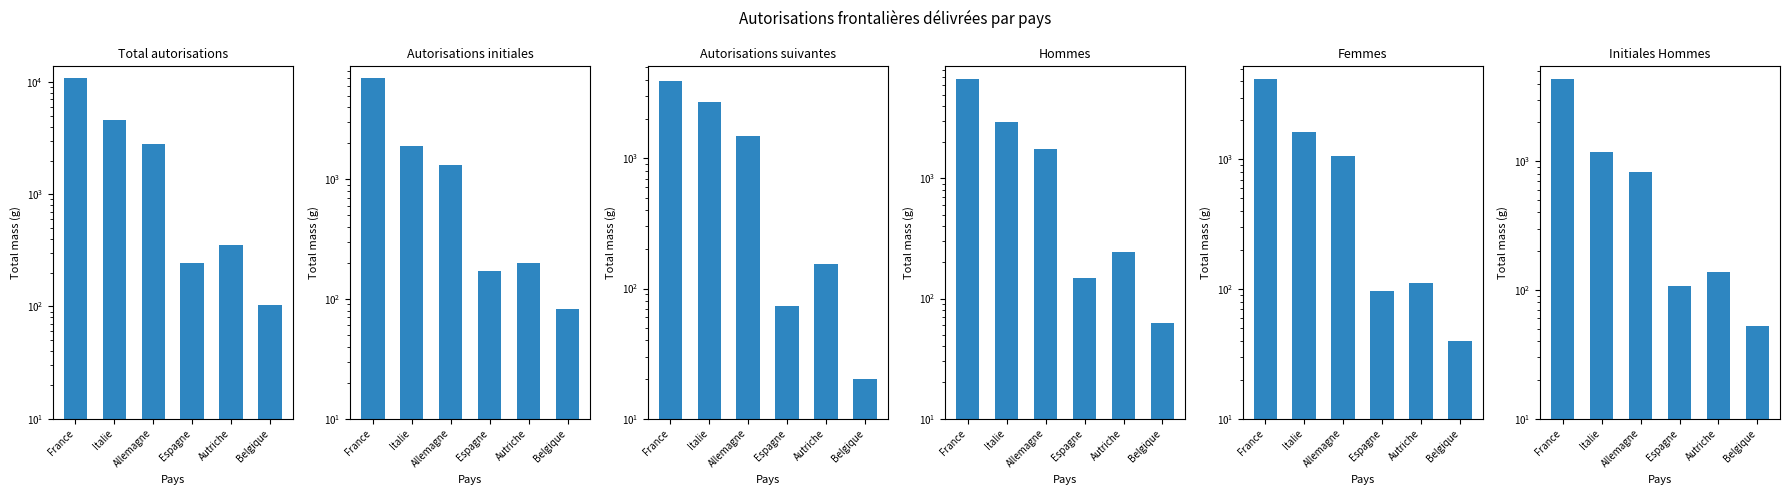

Reading right to left, what are all the values shown in this chart?

Total autorisations: Belgique=102	Autriche=354	Espagne=245	Allemagne=2816	Italie=4595	France=10922
Autorisations initiales: Belgique=82	Autriche=199	Espagne=172	Allemagne=1326	Italie=1894	France=7008
Autorisations suivantes: Belgique=20	Autriche=155	Espagne=73	Allemagne=1490	Italie=2701	France=3914
Hommes: Belgique=62	Autriche=242	Espagne=149	Allemagne=1754	Italie=2958	France=6782
Femmes: Belgique=40	Autriche=112	Espagne=96	Allemagne=1062	Italie=1637	France=4140
Initiales Hommes: Belgique=52	Autriche=139	Espagne=108	Allemagne=826	Italie=1181	France=4368